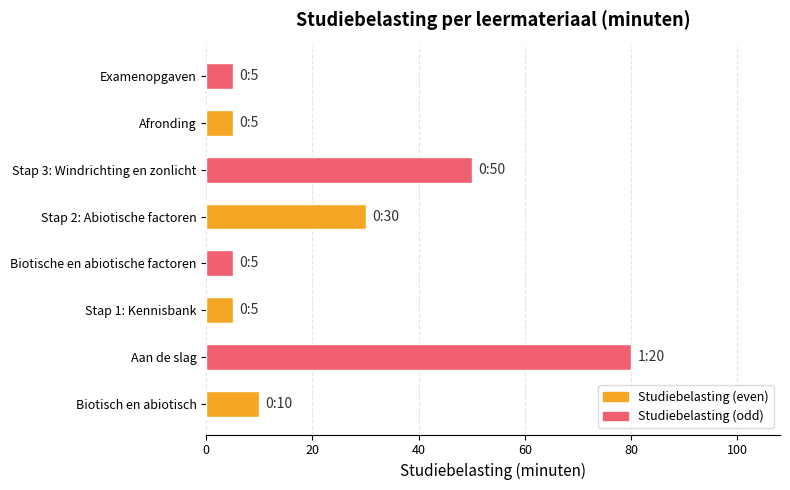

At which label is the value closest to 42?

Stap 3: Windrichting en zonlicht